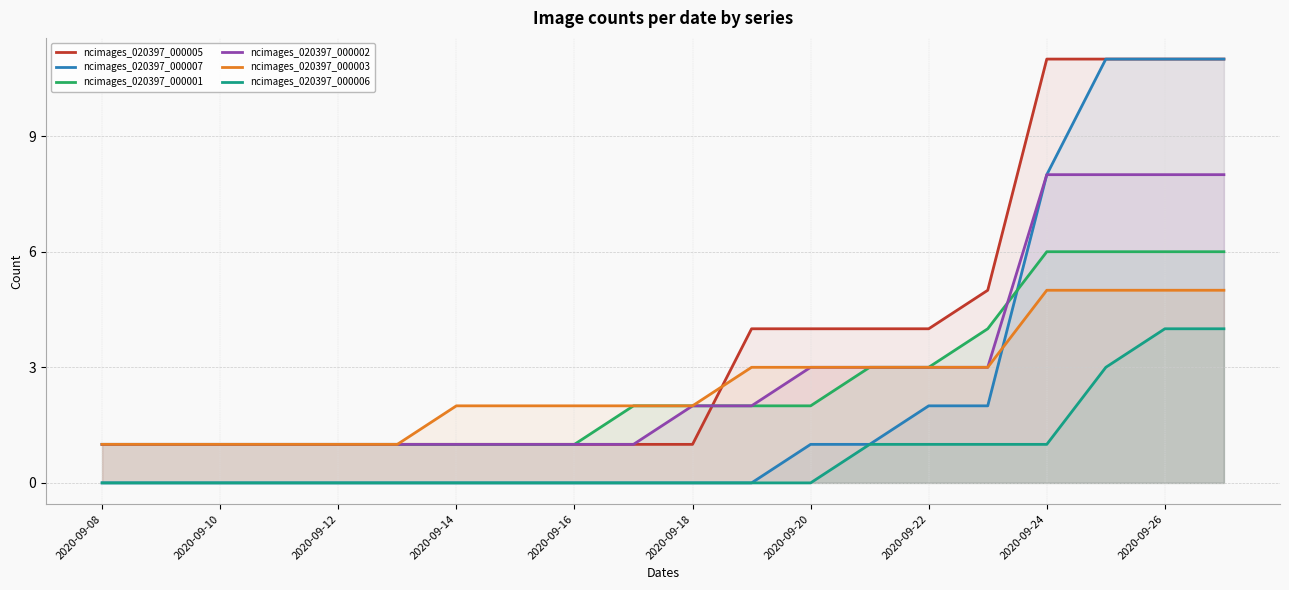

Count the ncimages_020397_000003 values in the range 1 to 3.

16